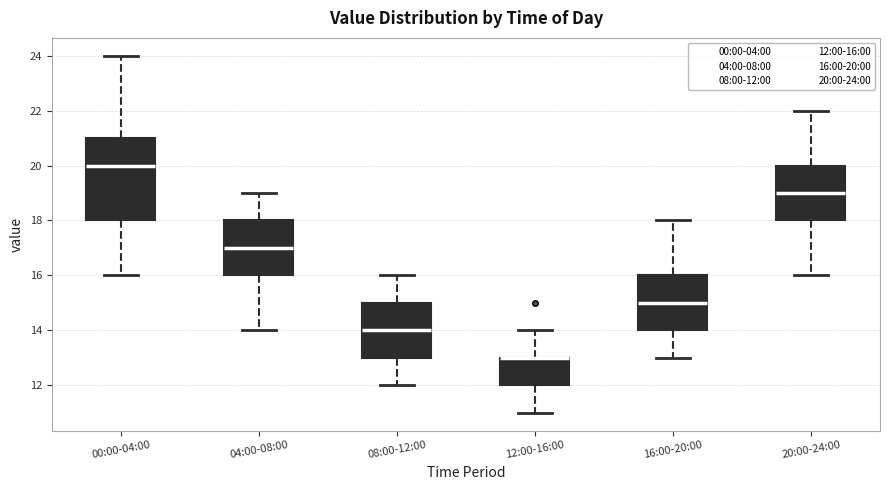

Comparing the boxes themselves (not the whiskers), which one is the tallest?

00:00-04:00